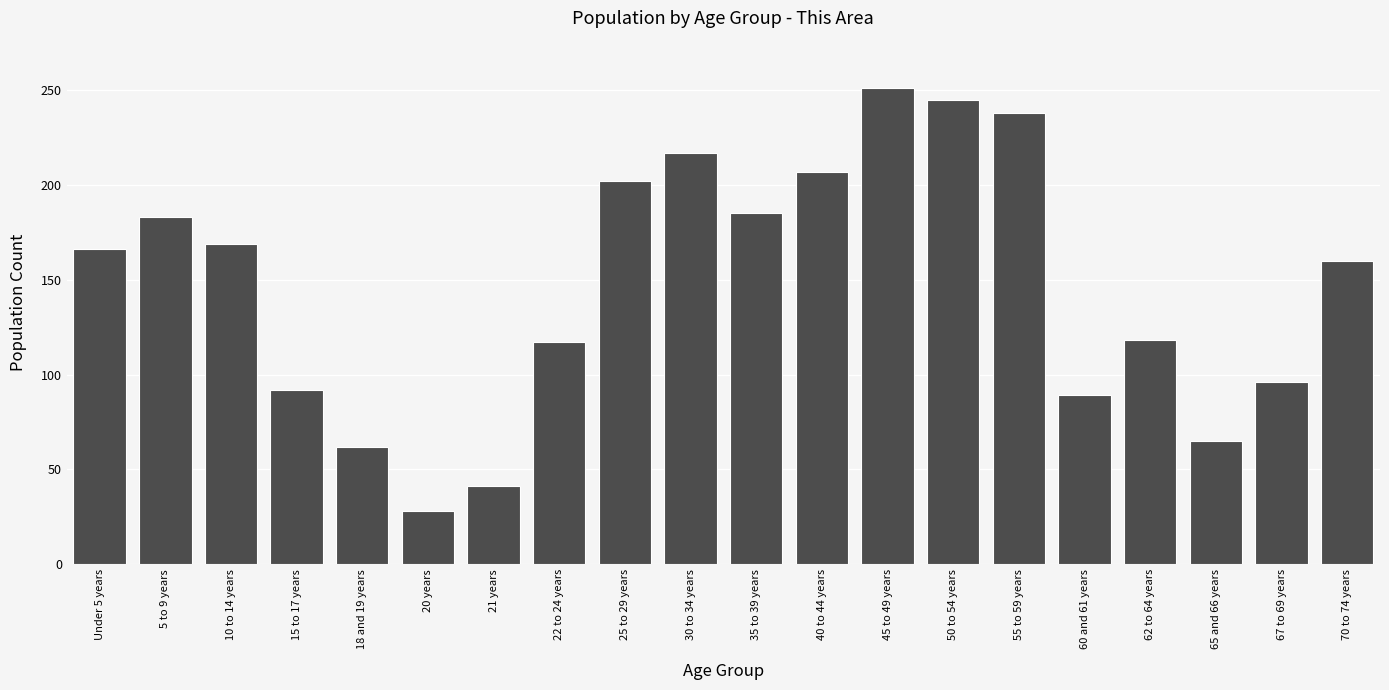

What is the label of the 8th bar from the left?

22 to 24 years